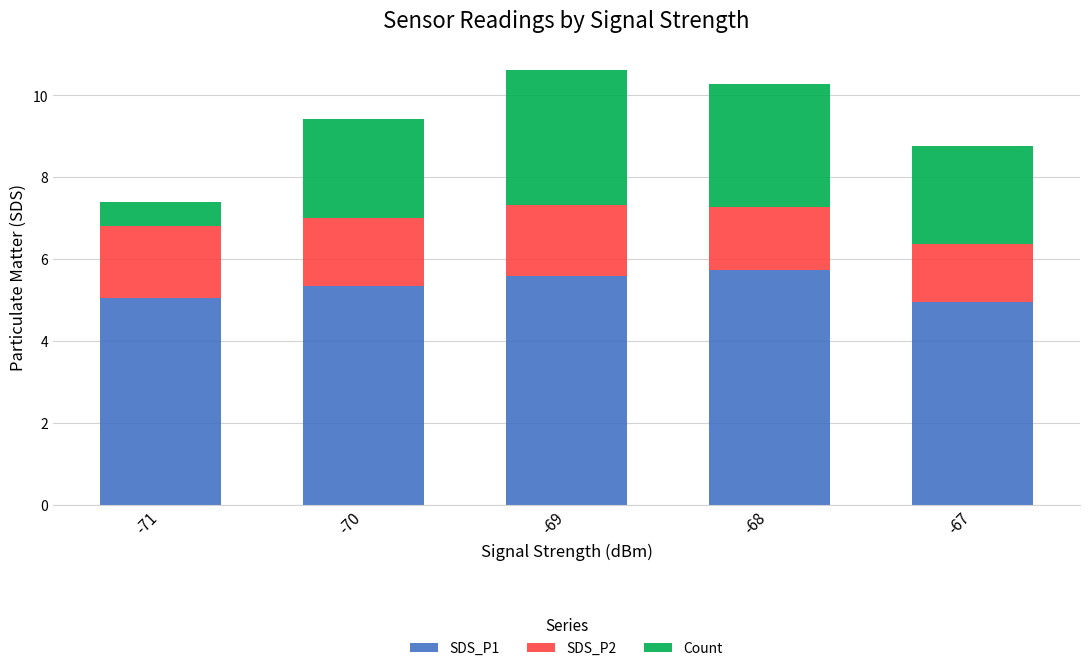

What is the maximum value for SDS_P1?

5.7